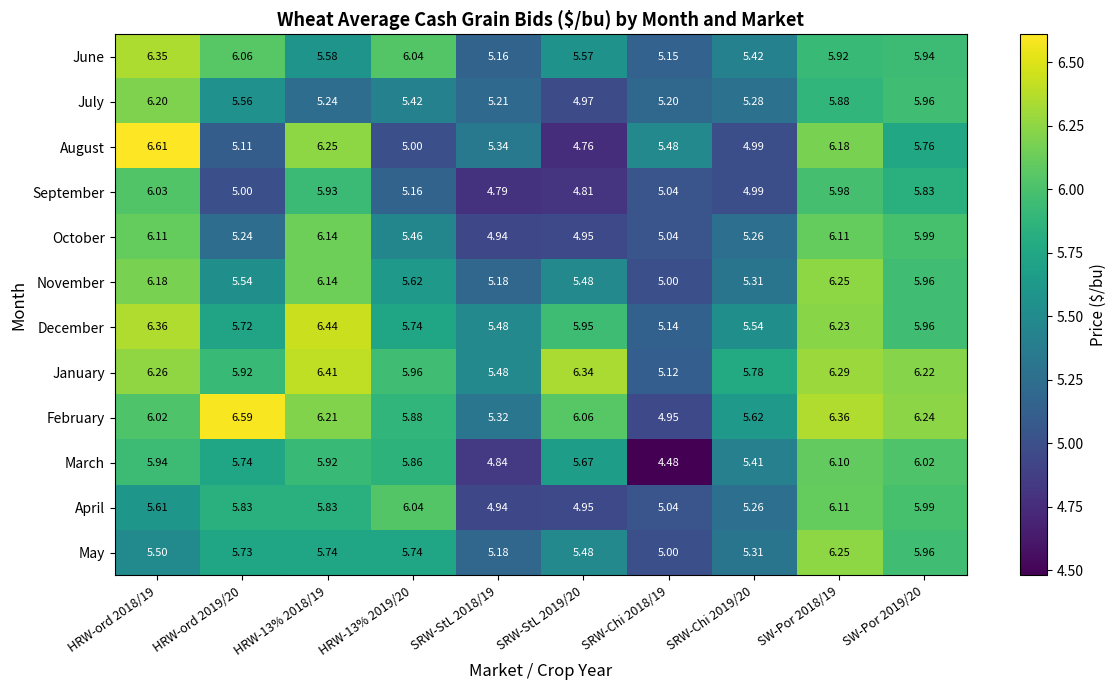

At which category does the chart reach its peak across all series?

HRW-ord 2018/19